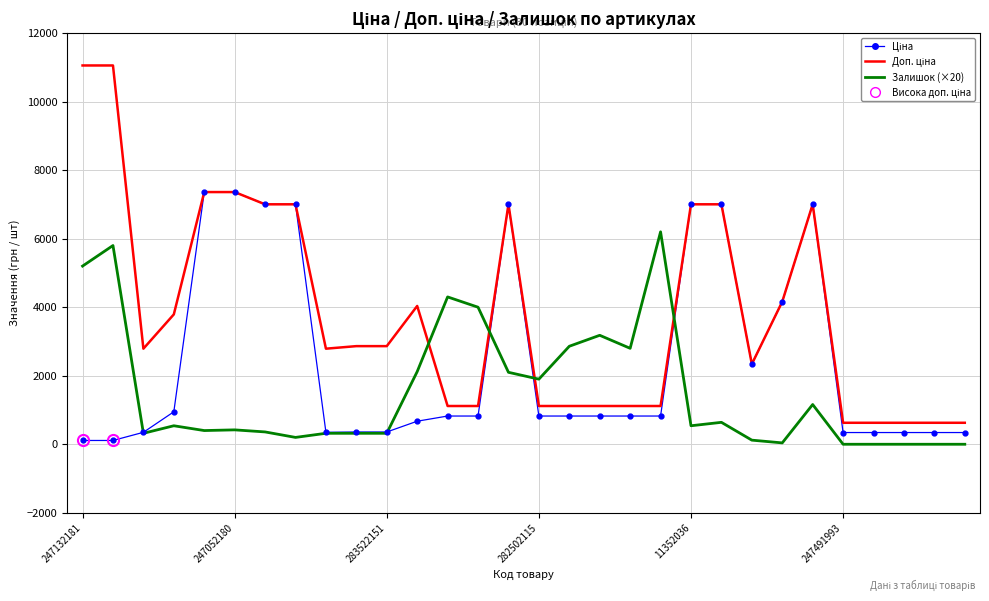

What is the maximum value shown in the chart?

11055.0